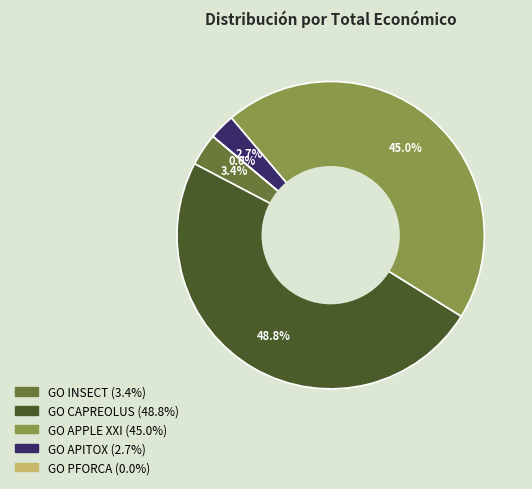

How many slices are in this pie chart?

5